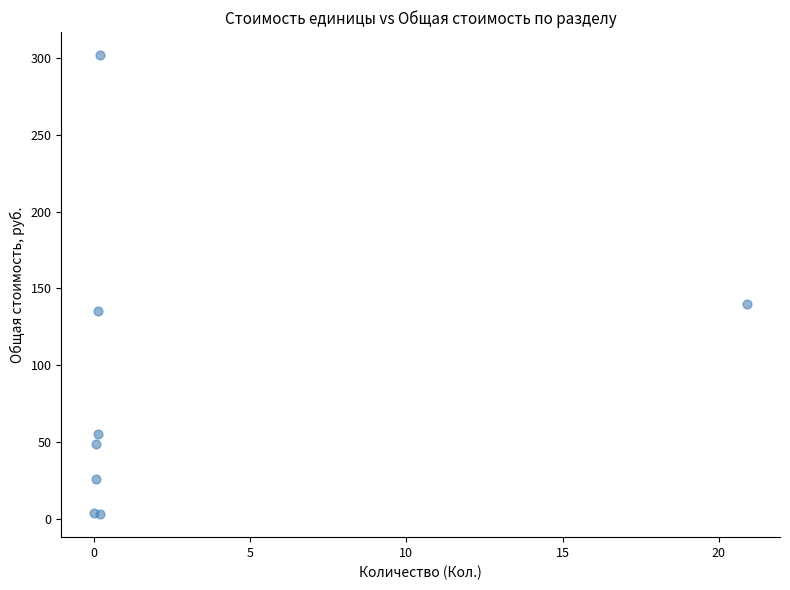

What Y value in the scatter plot is closest to 152?

140